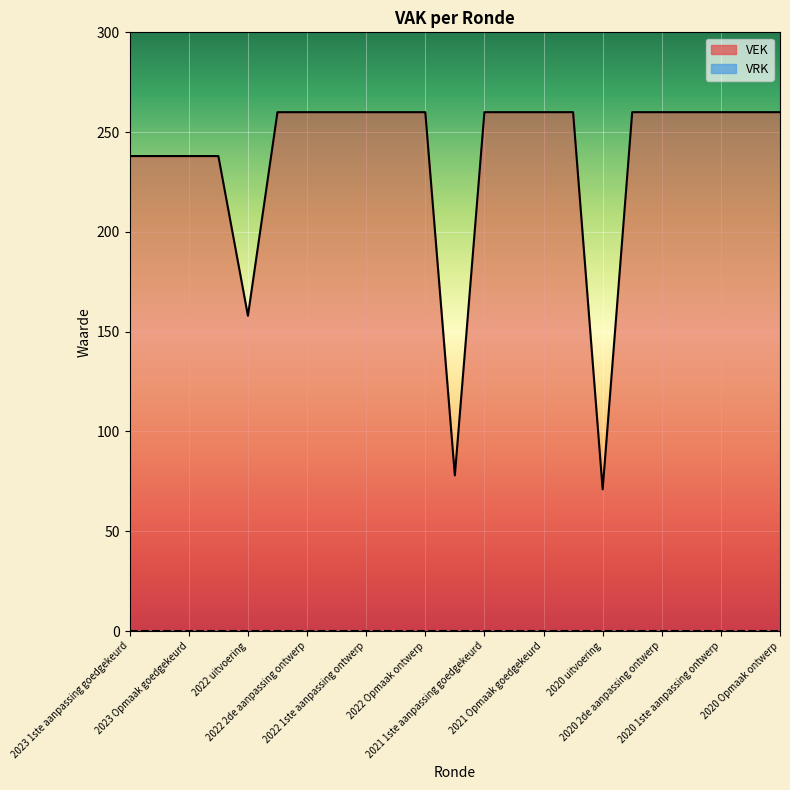

What is the label of the 5th point from the left?

2022 uitvoering